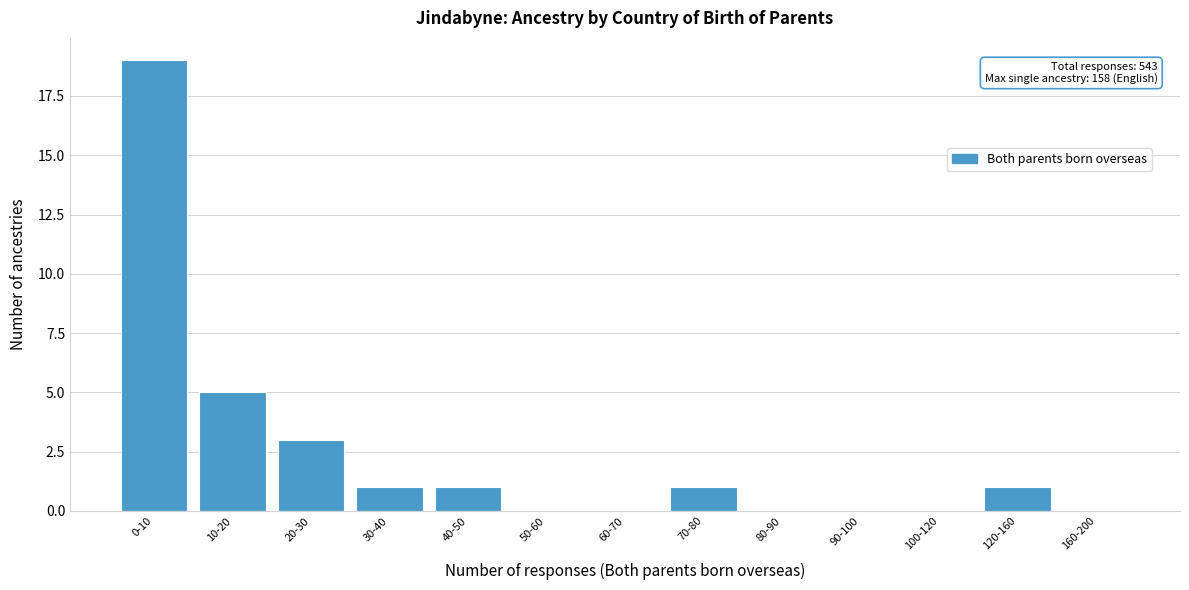

Reading left to right, what are all the values shown in this chart?

0-10=19	10-20=5	20-30=3	30-40=1	40-50=1	50-60=0	60-70=0	70-80=1	80-90=0	90-100=0	100-120=0	120-160=1	160-200=0